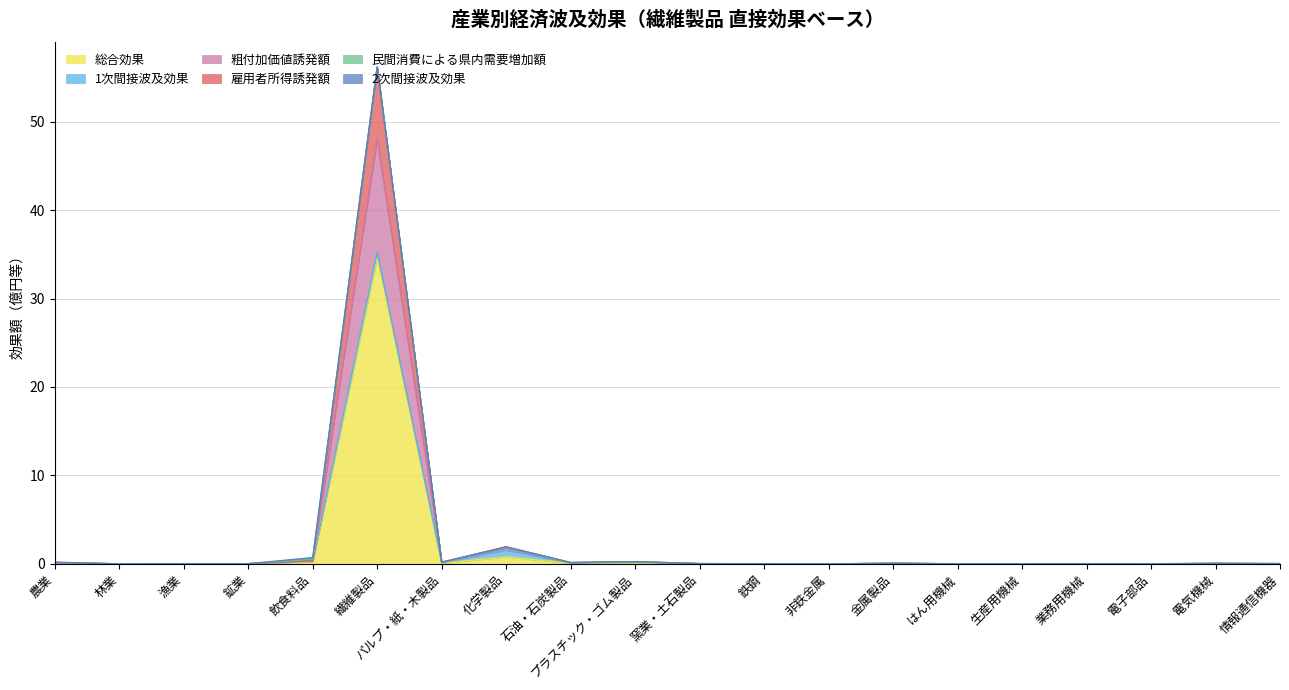

What is the value of the 粗付加価値誘発額 point at the 5th from the left?

0.4